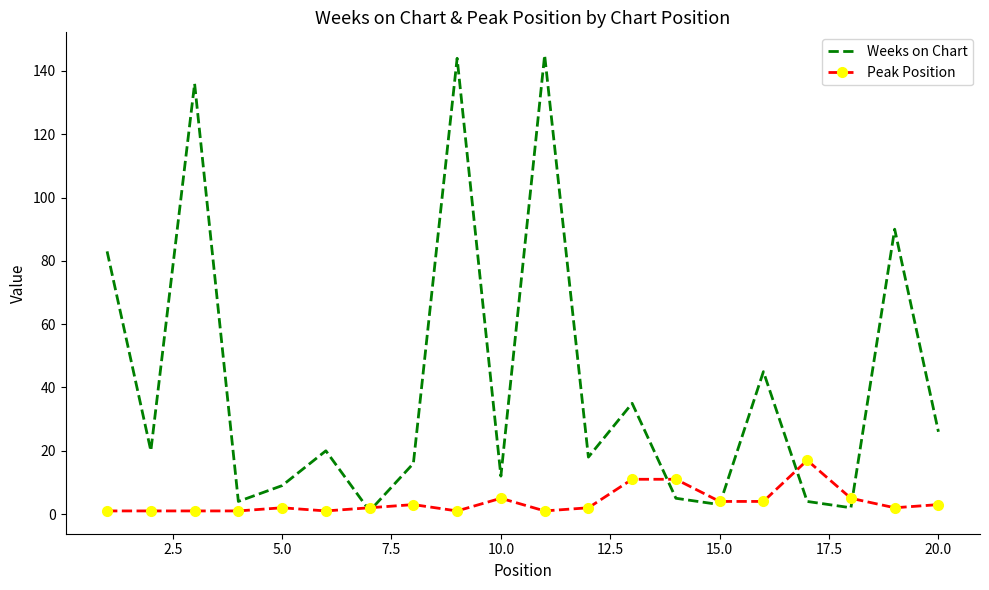

What is the maximum value for Peak Position?

17